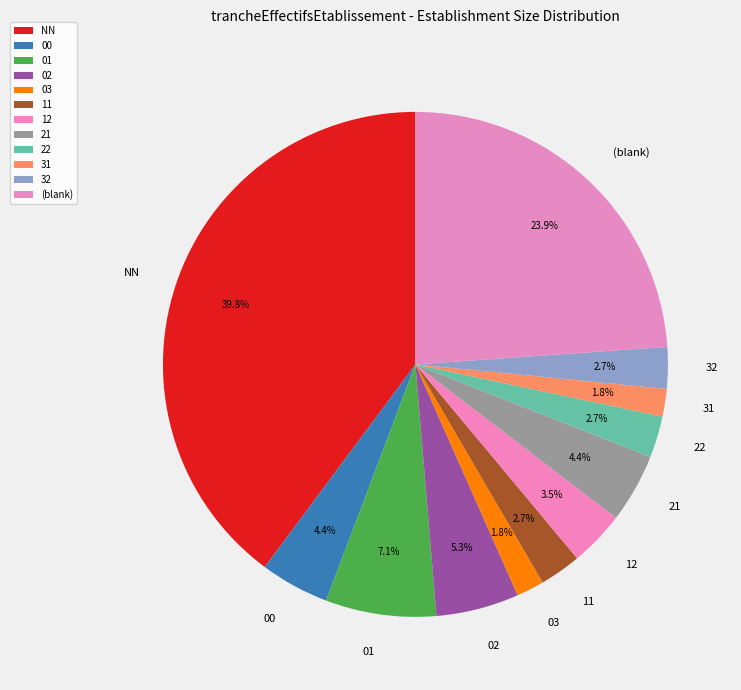

Which slice is the largest?

NN